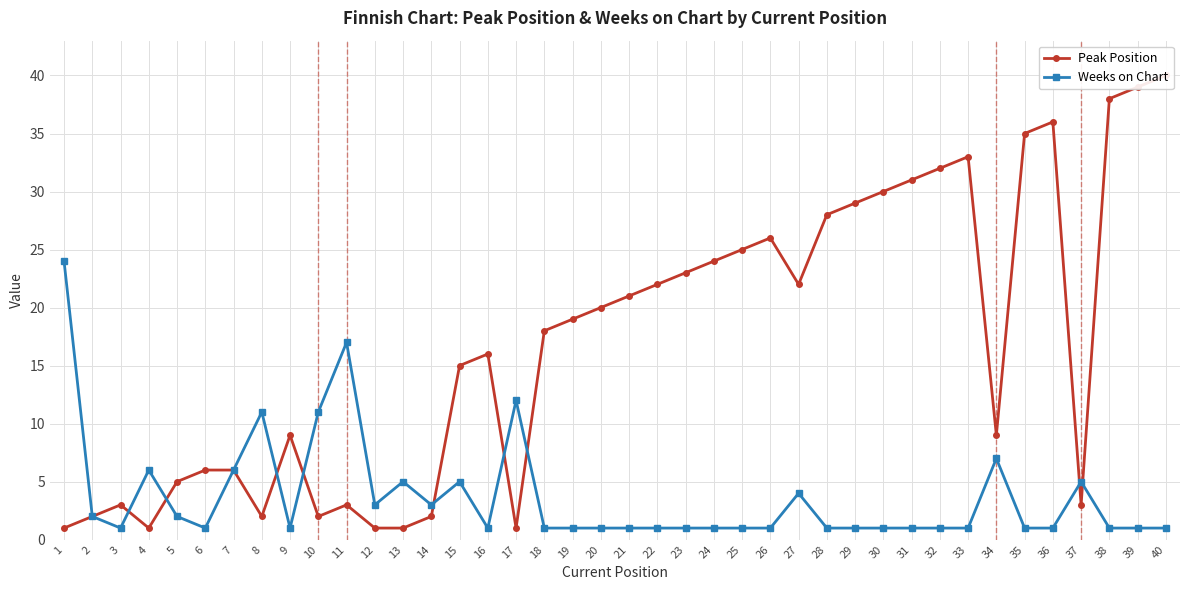

What is the difference between the maximum and minimum values in the Weeks on Chart series?

23